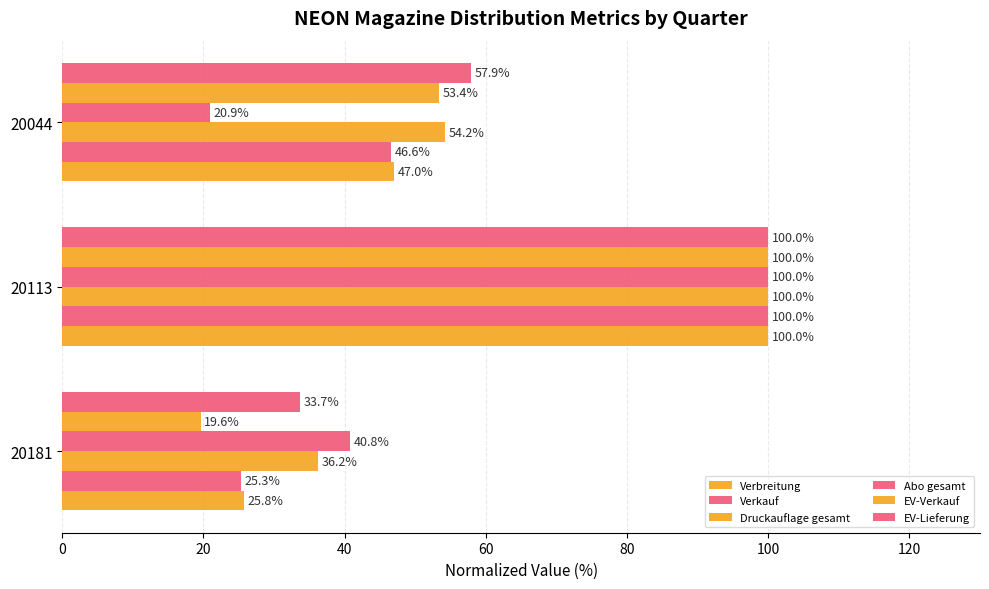

How many values in the Abo gesamt series exceed 40?

2